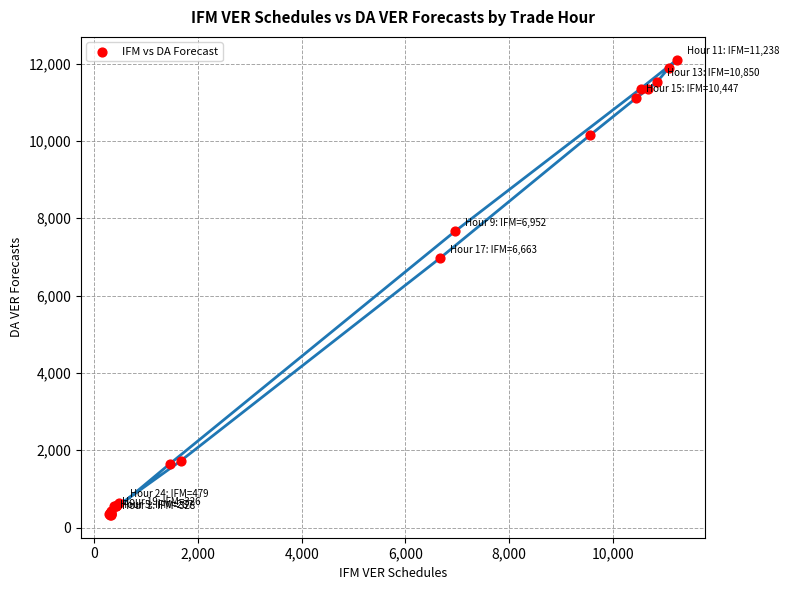

What Y value in the scatter plot is closest to 6213?

6963.9